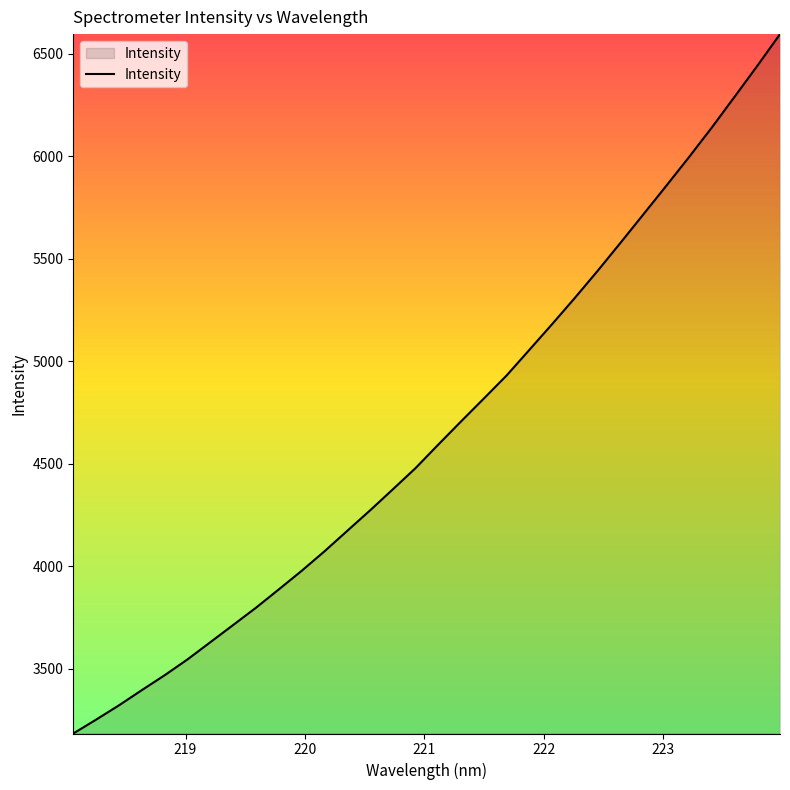

What is the maximum value shown in the chart?

6596.7